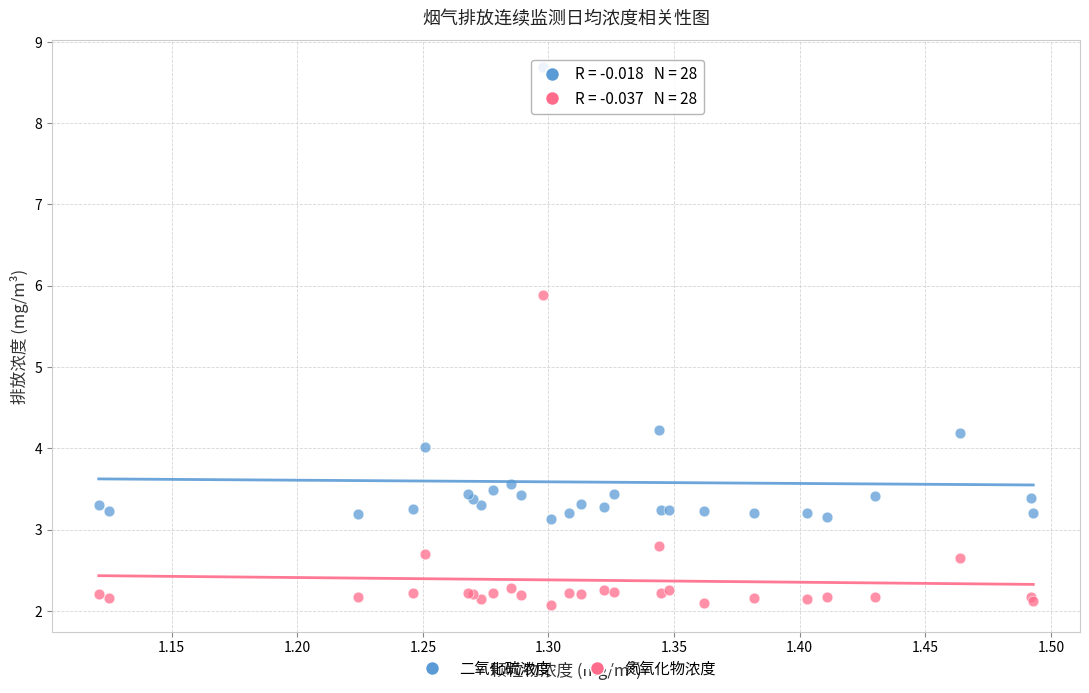

Which series has the largest Y range (max minus min)?

二氧化硫浓度